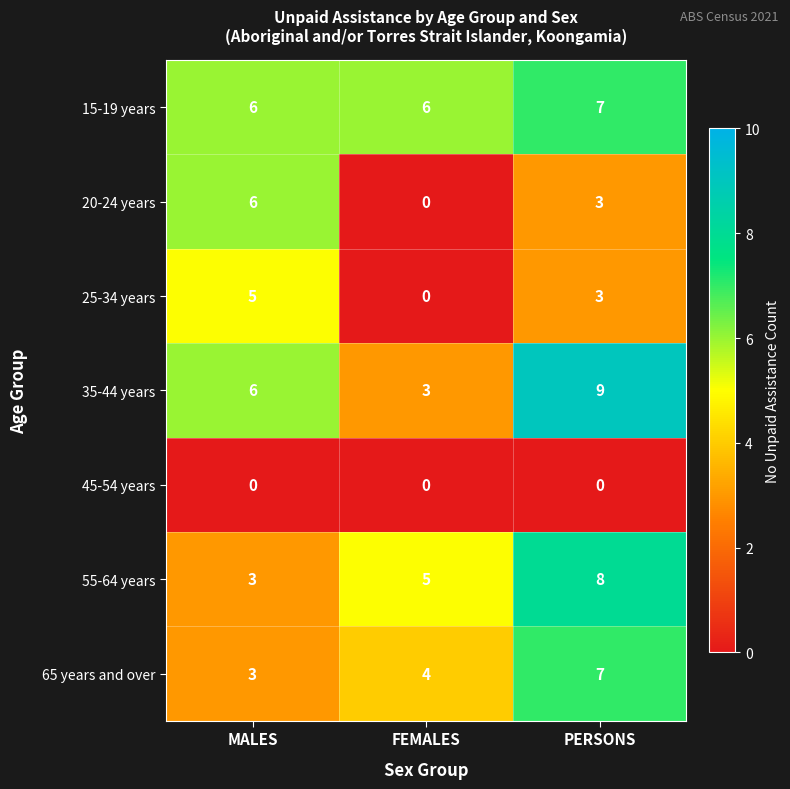

What is the maximum value shown in the chart?

9